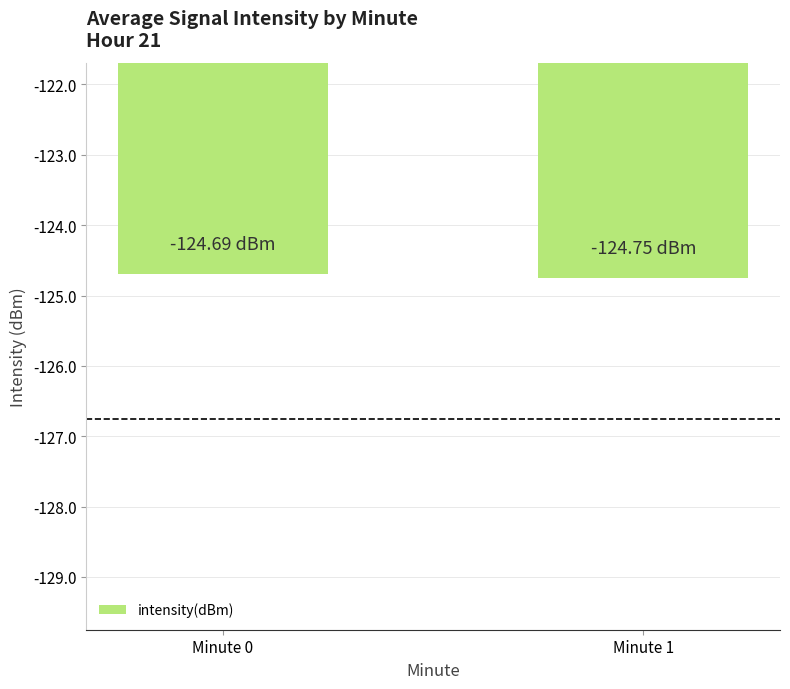

Is it true that the value at Minute 1 is -124.8?

True